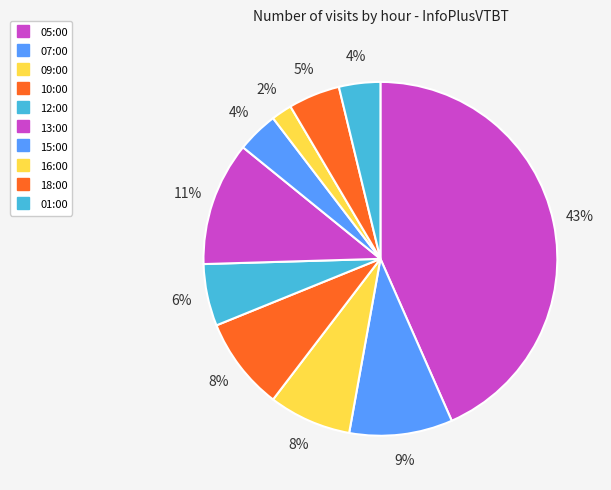

What percentage do 12:00 and 09:00 together represent?

13.2%